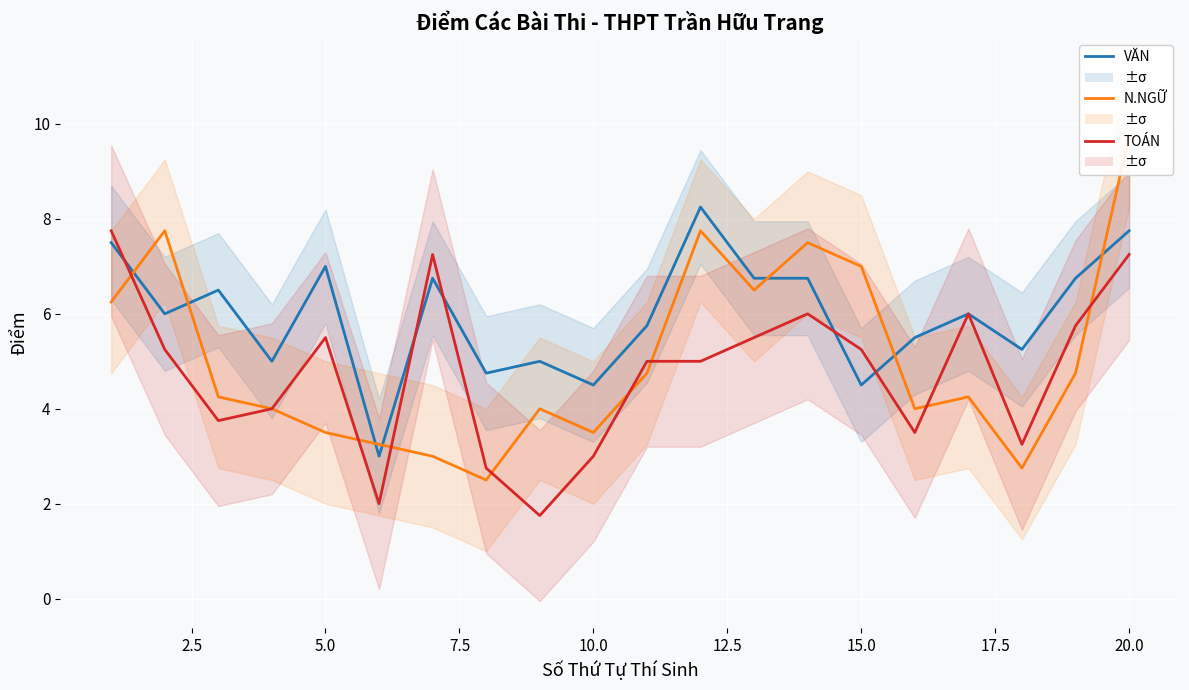

How many series are shown in this chart?

3